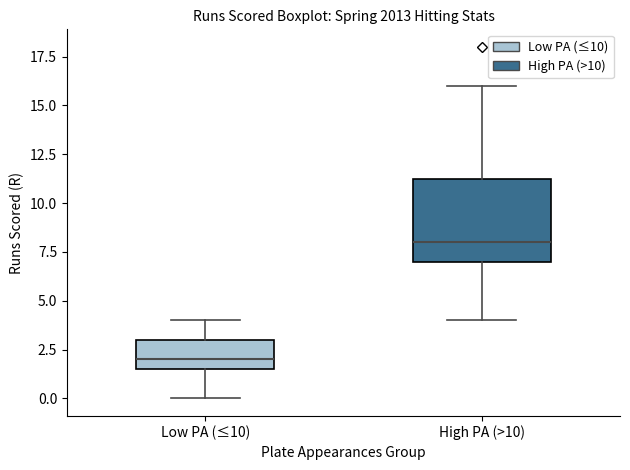

Where does the upper whisker of the box for High PA (>10) end on the y-axis? The values are not printed on the chart, so give them approximately, as read against the axis.

16.0